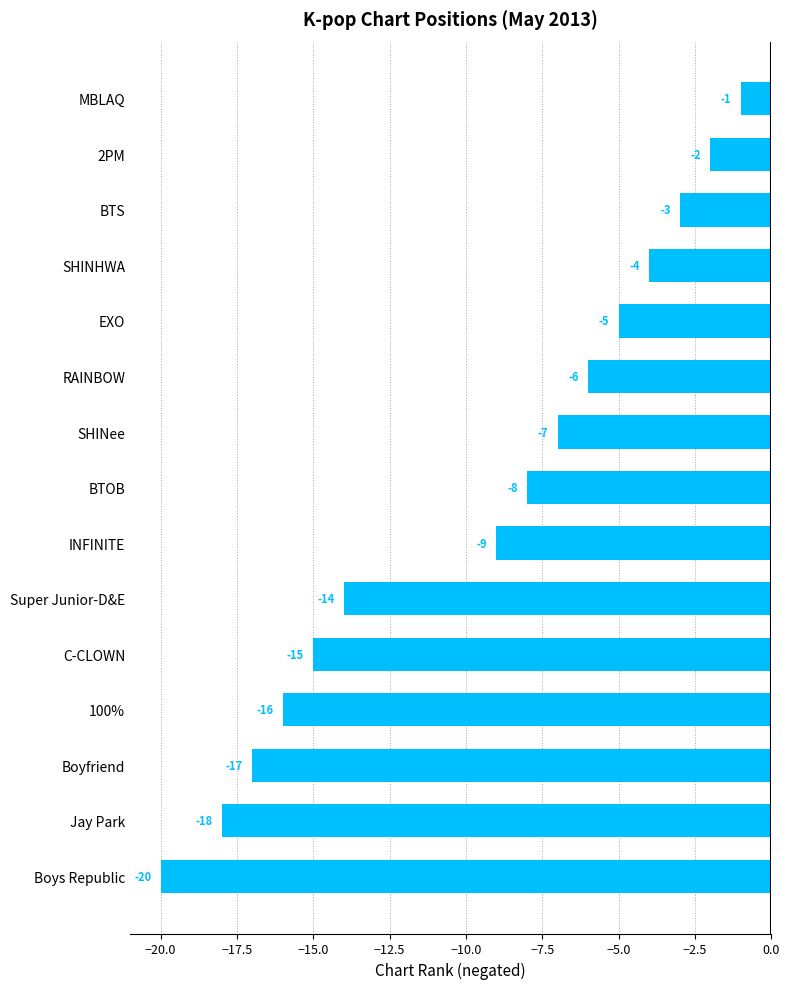

At which category does the chart reach its minimum across all series?

Boys Republic